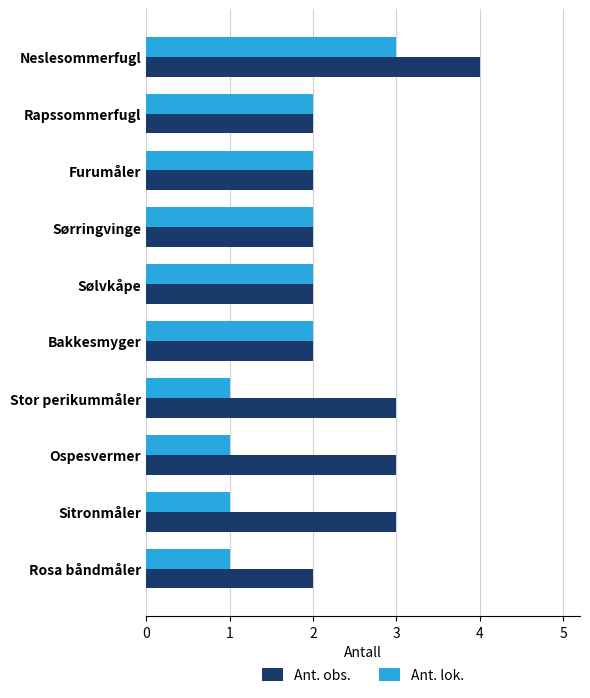

The Ant. lok. series shows 2 at Rapssommerfugl. True or false?

True